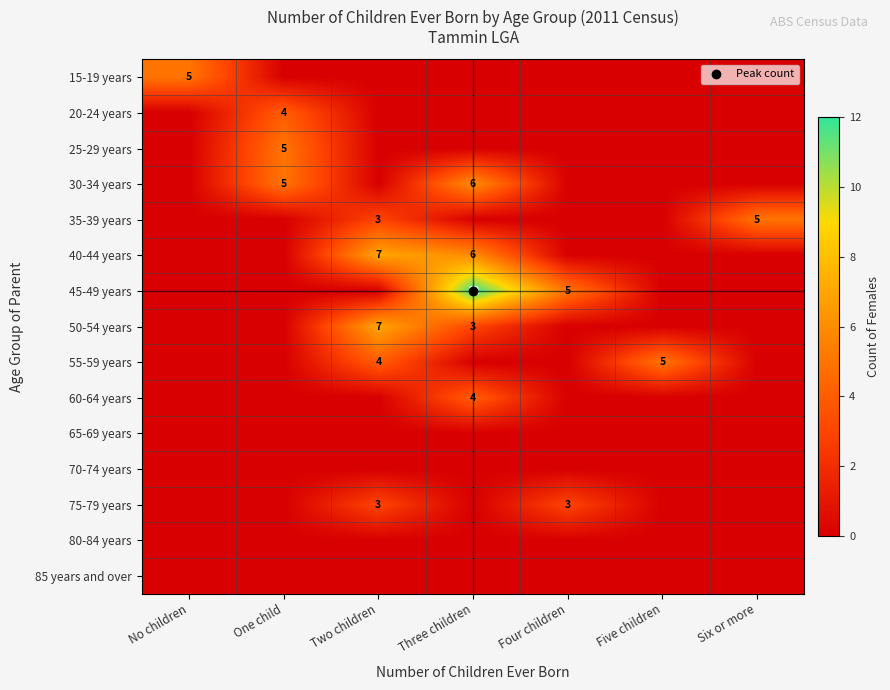

Between Three children and Five children, which series saw the biggest shift?

45-49 years